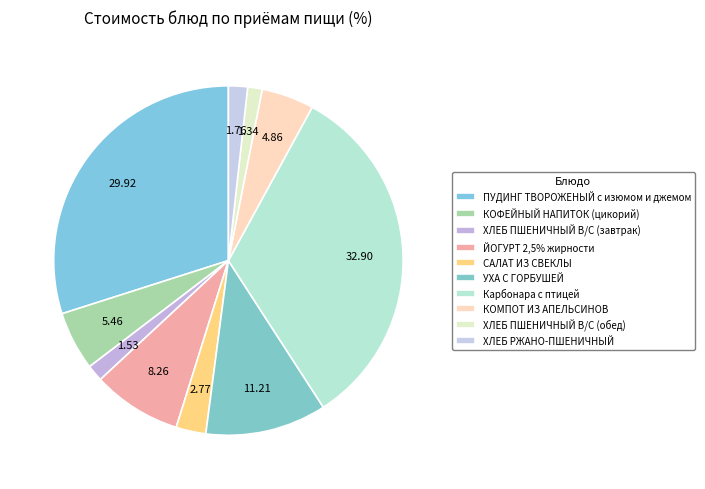

How many slices are in this pie chart?

10